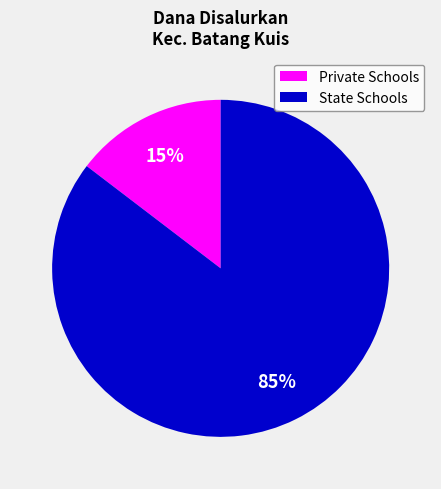

To the nearest percent, what is the combined percentage of State Schools and Private Schools?

100%